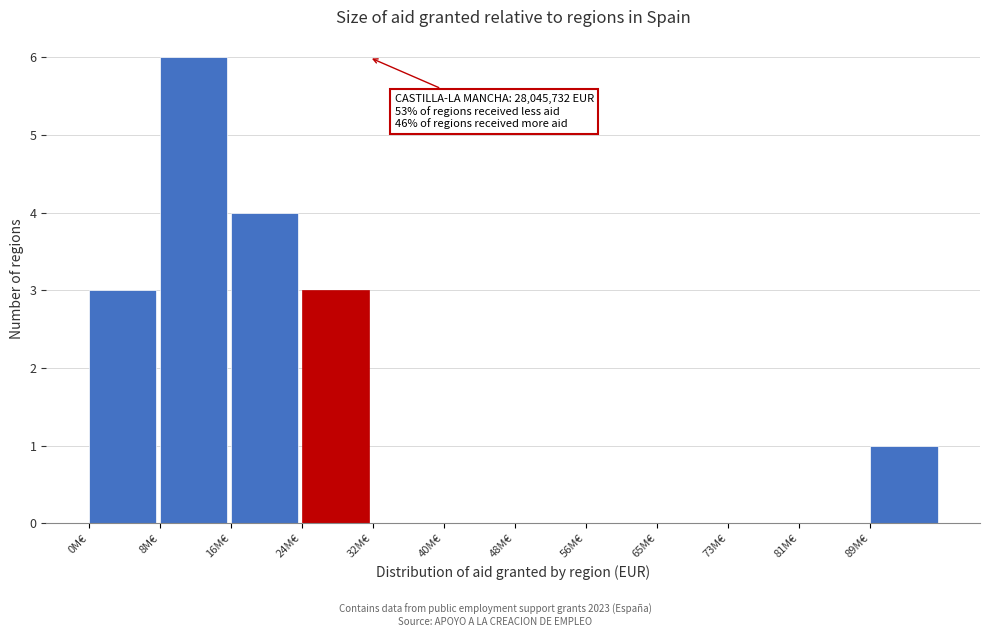

Reading right to left, transcribe all the data shown in this chart.

89M€=1	81M€=0	73M€=0	65M€=0	56M€=0	48M€=0	40M€=0	32M€=0	24M€=3	16M€=4	8M€=6	0M€=3